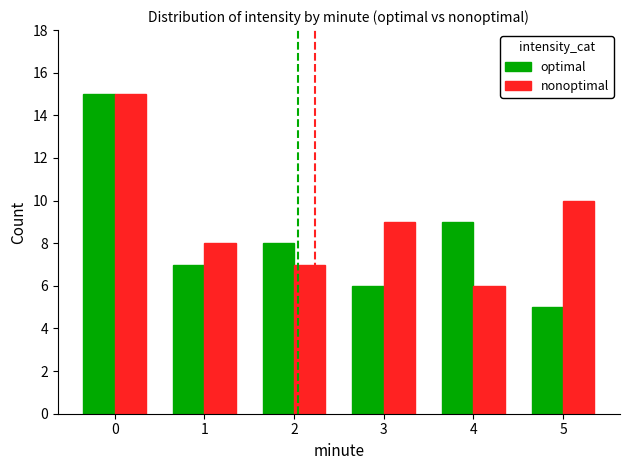

How many data points in nonoptimal are less than 9?

3